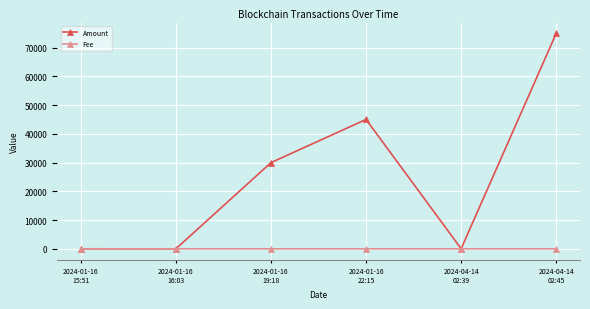

The value of Amount at 2024-01-16
15:51 is 9.1. True or false?

True